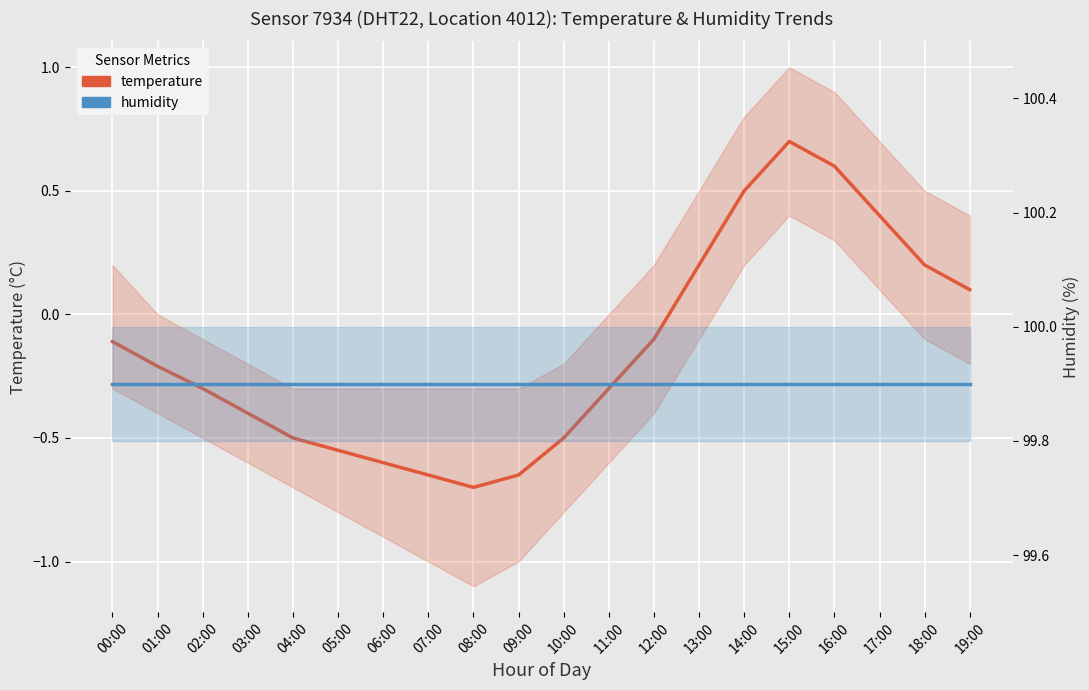

True or false: temperature and humidity cross at least once.

False